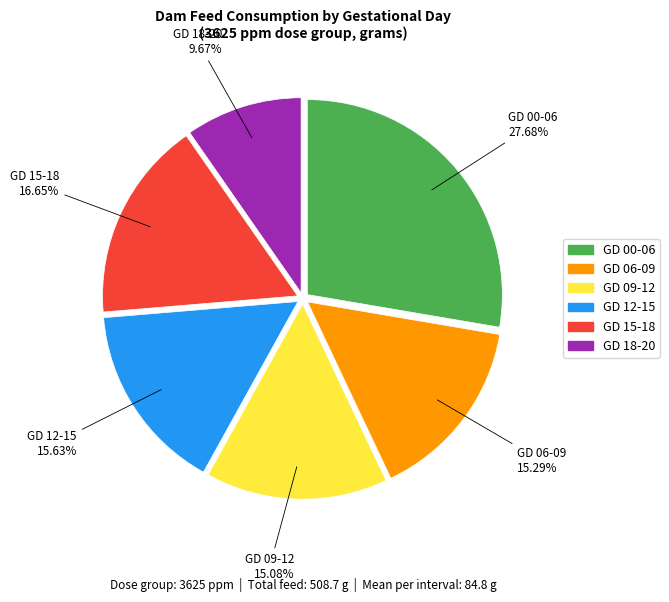

What percentage do GD 06-09 and GD 00-06 together represent?

43.0%